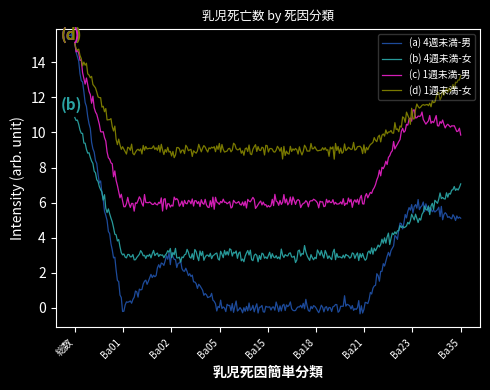

List the series in order of their overall mean, highest first.

(d) 1週未満-女, (c) 1週未満-男, (b) 4週未満-女, (a) 4週未満-男